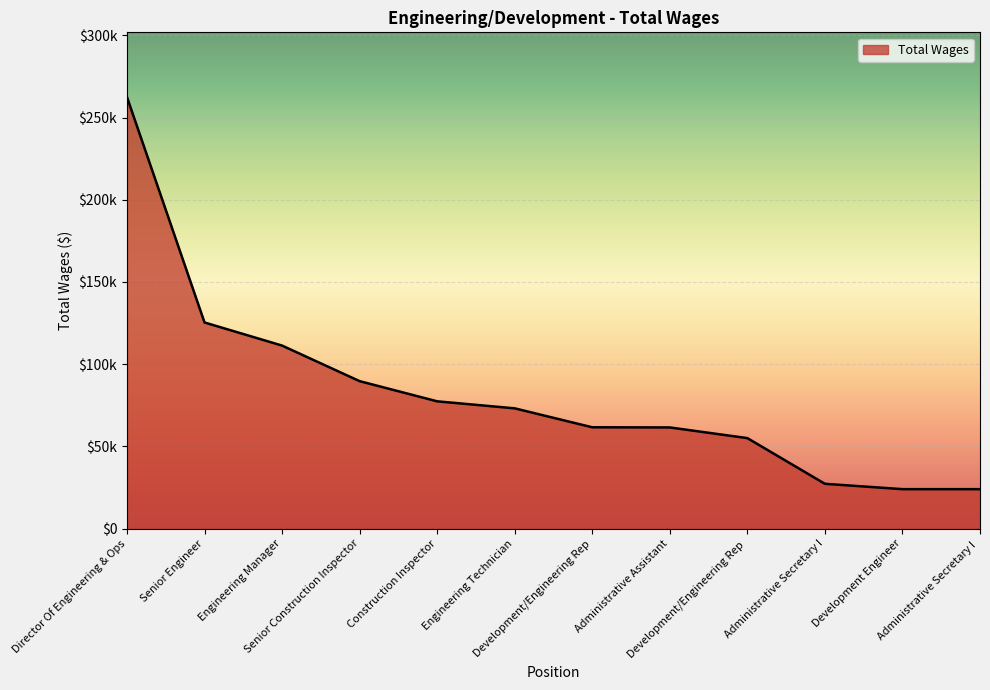

What is the ratio of the value at Administrative Secretary I to the value at Administrative Assistant?

0.4